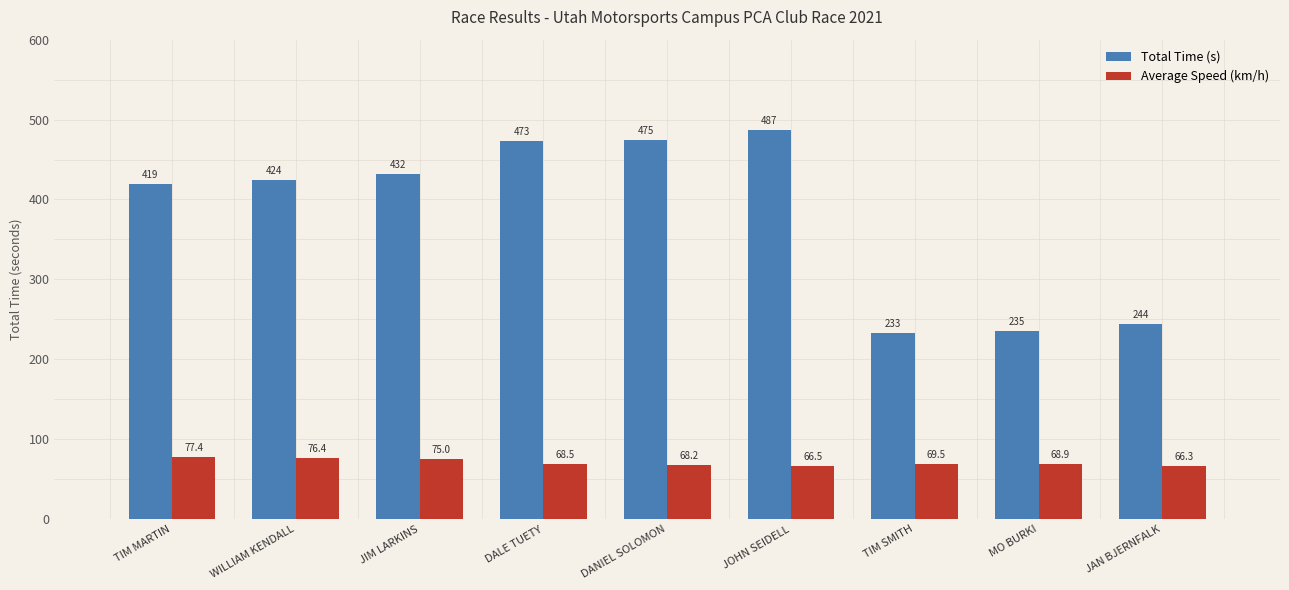

Which category has the lowest value across all series?

JAN BJERNFALK